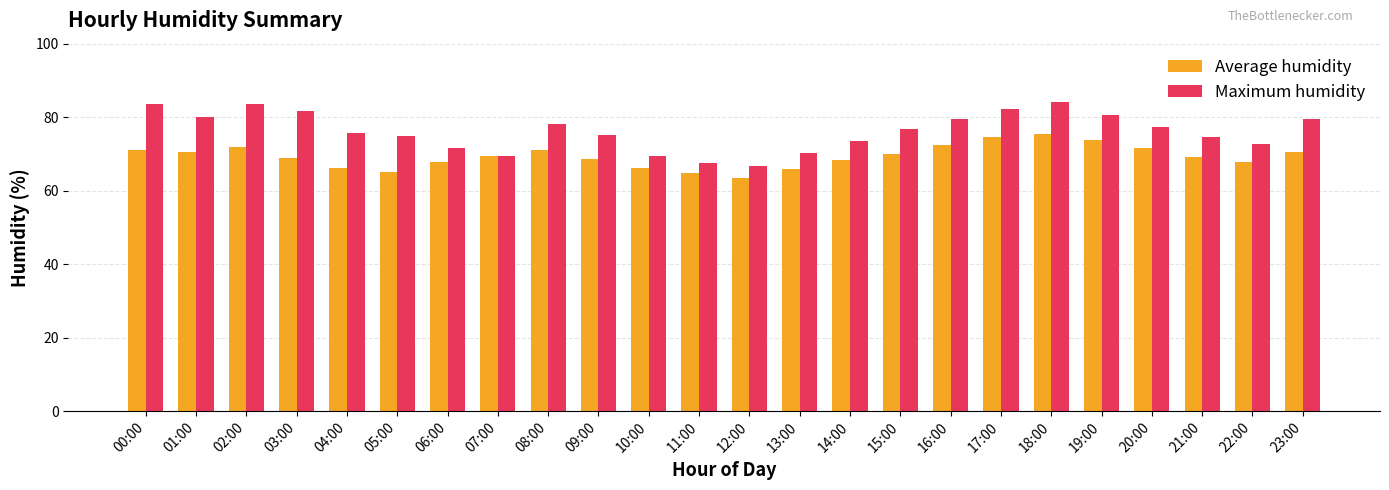

Which series has the widest spread of values?

Maximum humidity